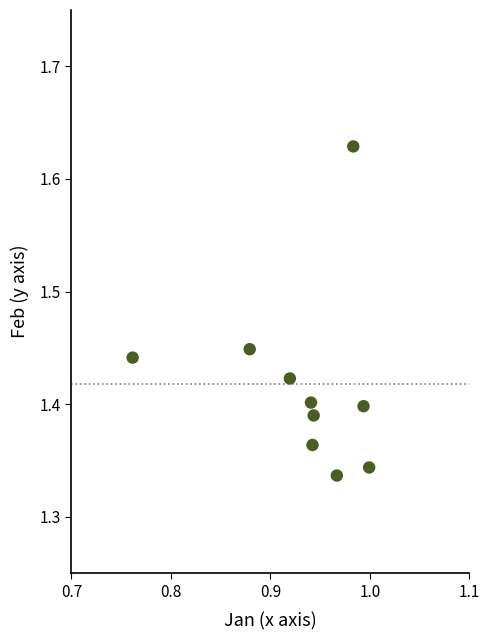

What is the range of Y values (max minus min)?

0.3